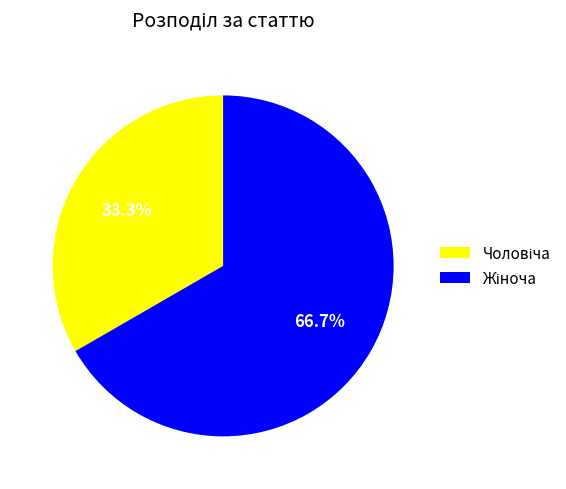

Is there any slice that represents more than half of the pie?

Yes